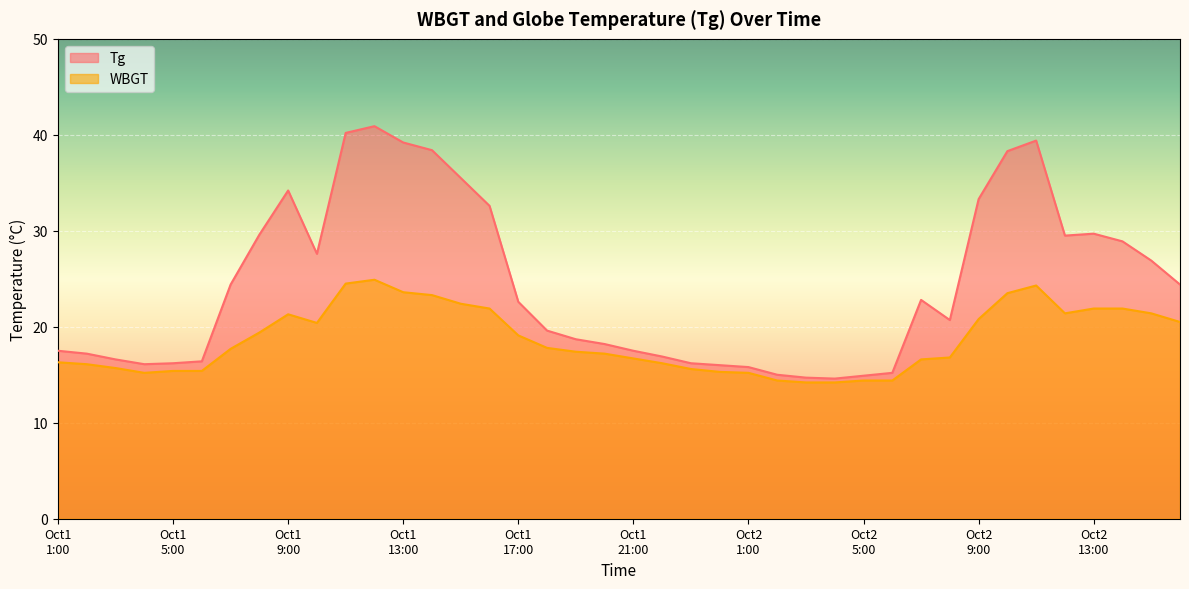

In Tg, how many points are lower than both neighbors (excluding endpoints)?

5